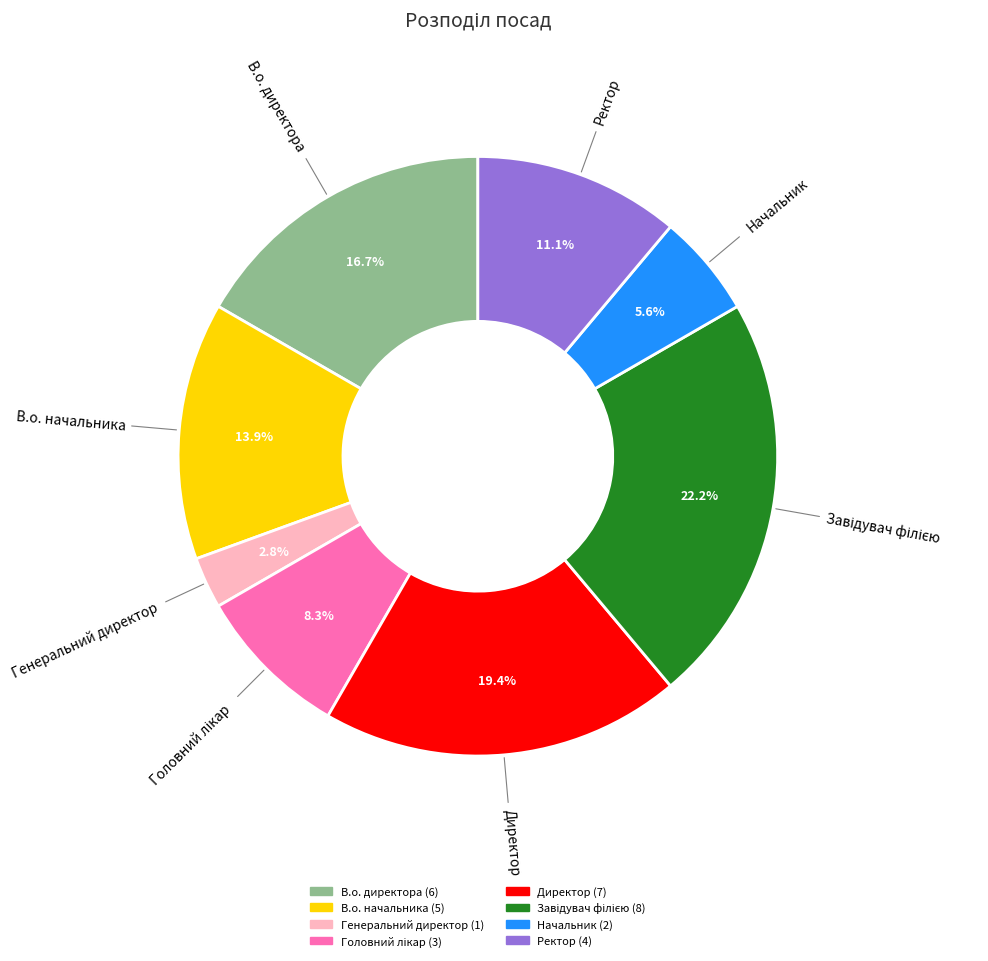

To the nearest percent, what is the difference between the largest and smallest slice percentages?

19%